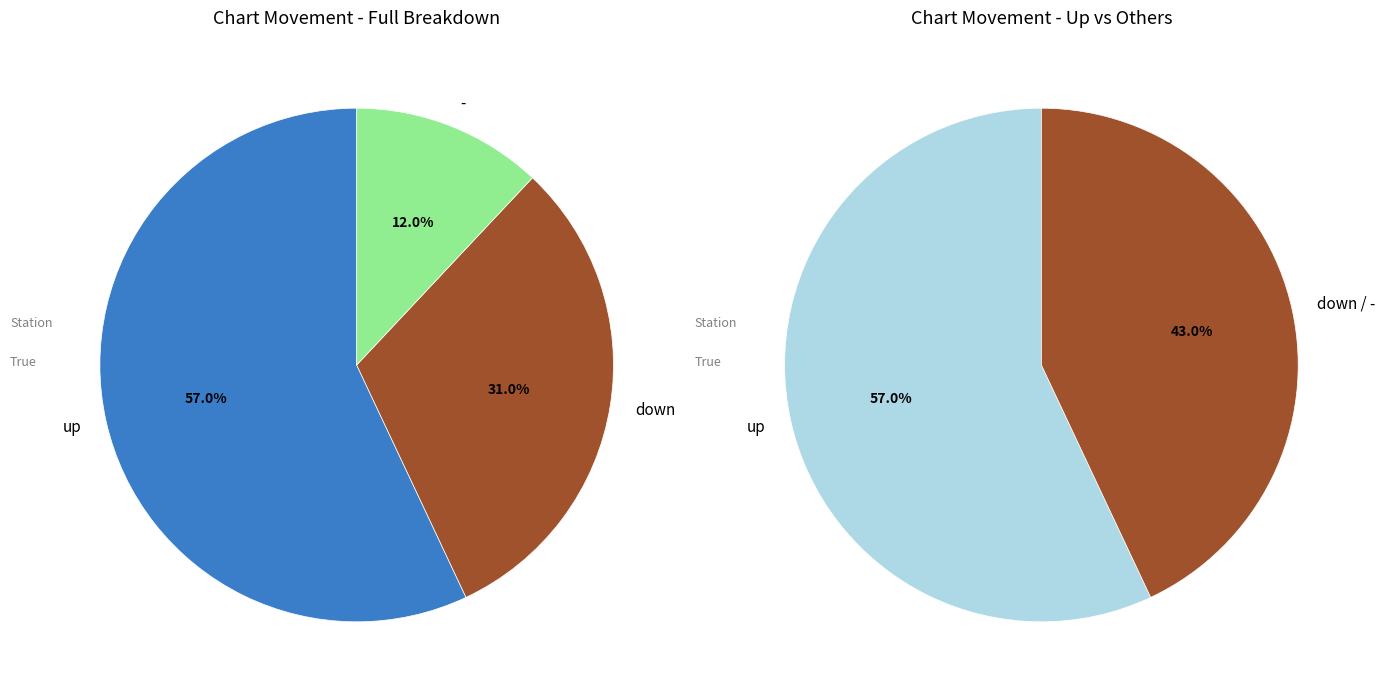

Which category accounts for the majority?

up